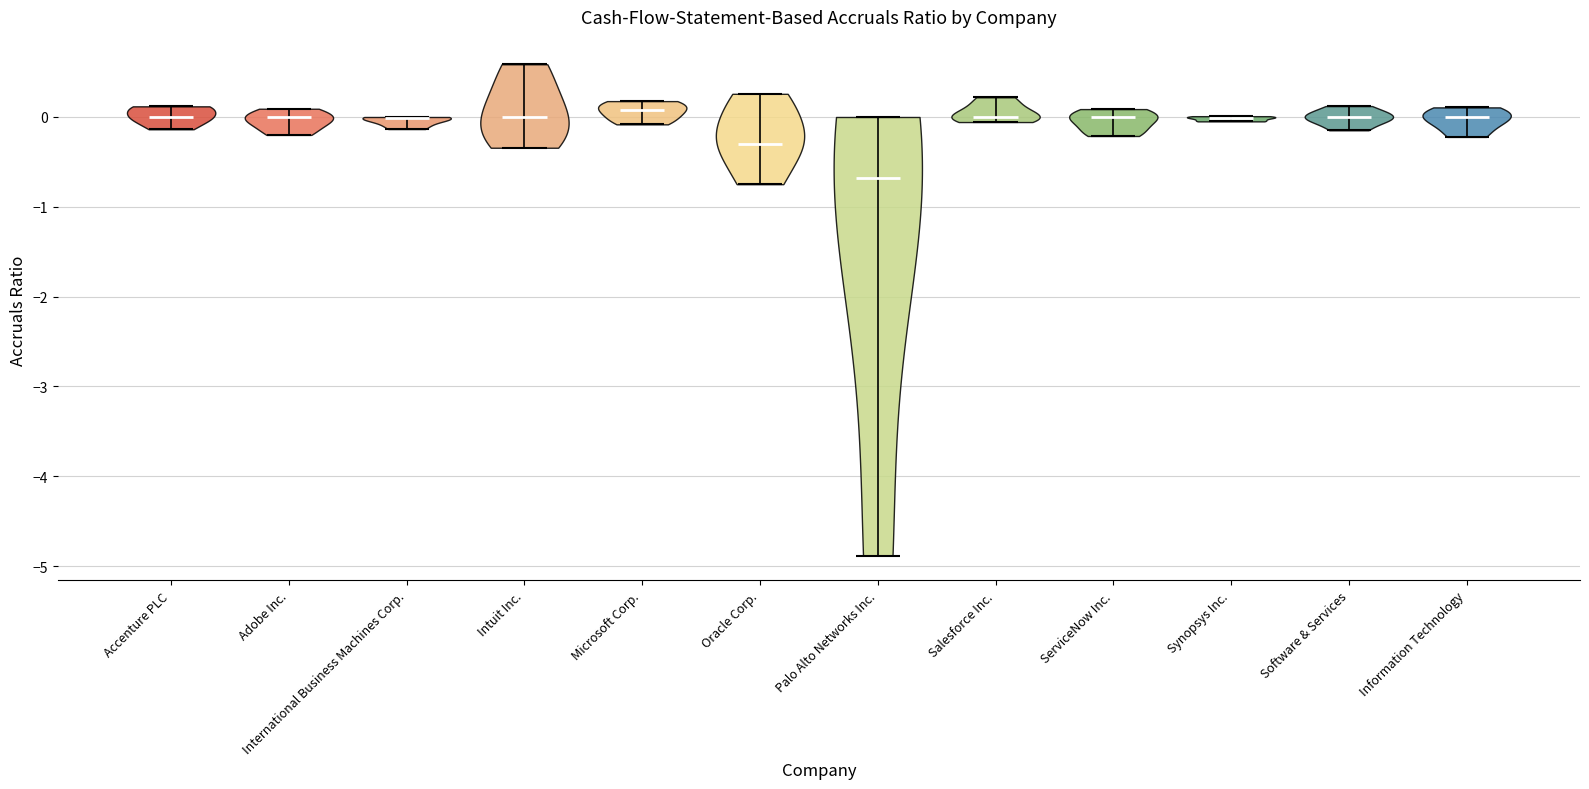

What is the highest point the violin for Oracle Corp. reaches on the y-axis? The values are not printed on the chart, so give them approximately, as read against the axis.

0.3